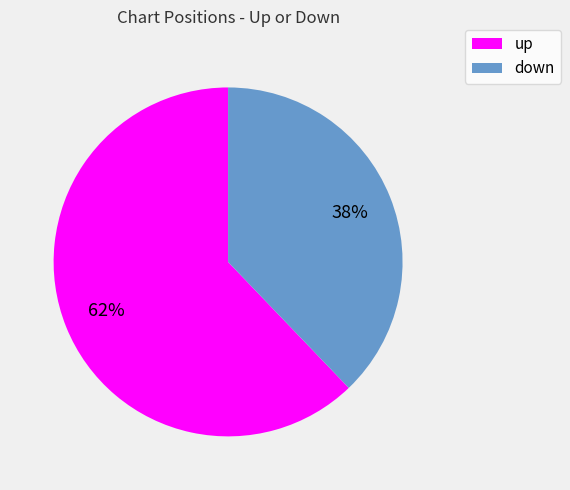

Does down account for over 50% of the chart?

No